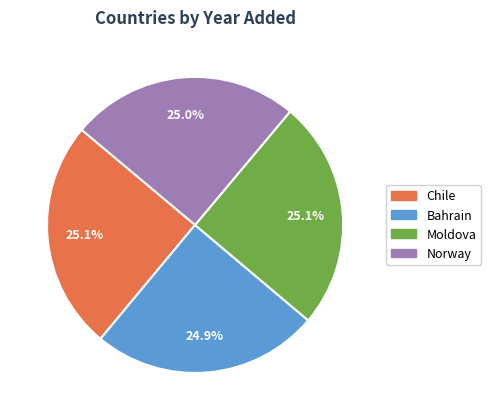

Is there a majority slice in this chart?

No